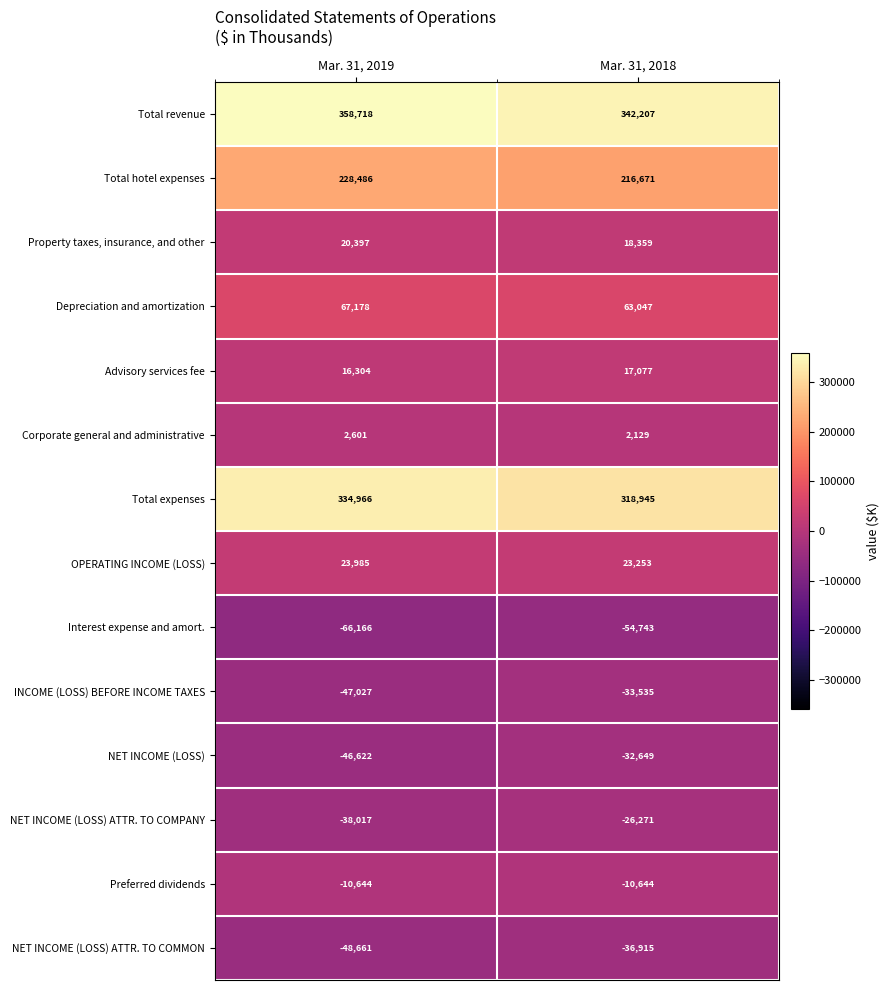

What is the minimum value shown in the chart?

-66166